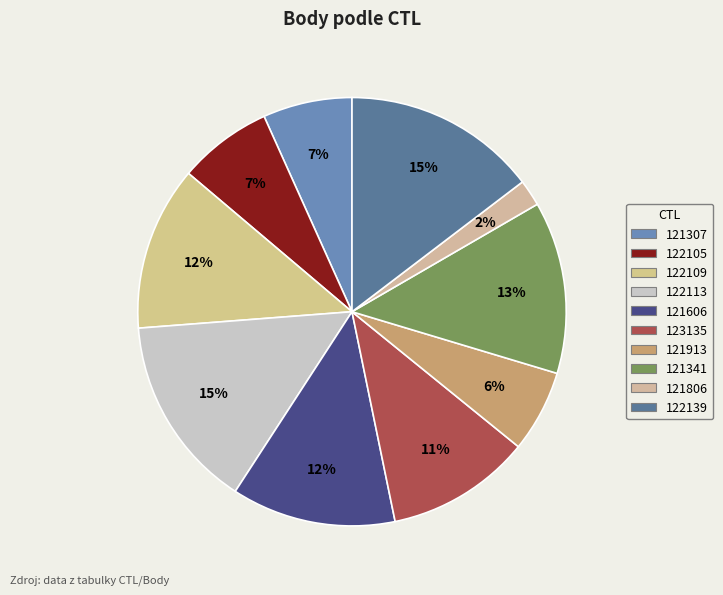

Is it true that 122109 is 12% of the pie?

True